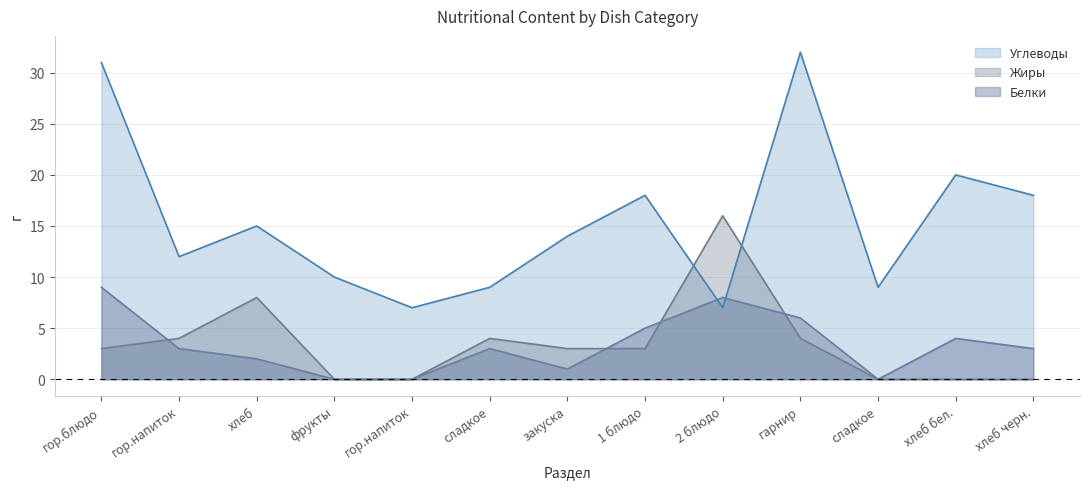

What is the sum of all Углеводы values?

202